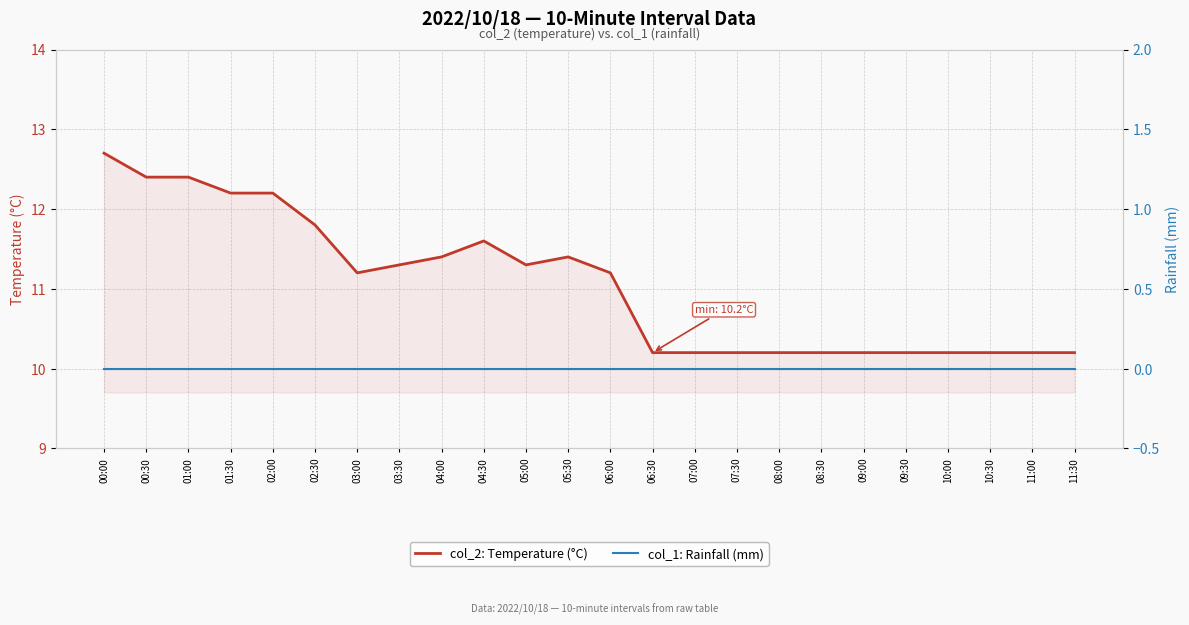

Rank the categories by col_1: Rainfall (mm) value from lowest to highest.

00:00, 00:30, 01:00, 01:30, 02:00, 02:30, 03:00, 03:30, 04:00, 04:30, 05:00, 05:30, 06:00, 06:30, 07:00, 07:30, 08:00, 08:30, 09:00, 09:30, 10:00, 10:30, 11:00, 11:30